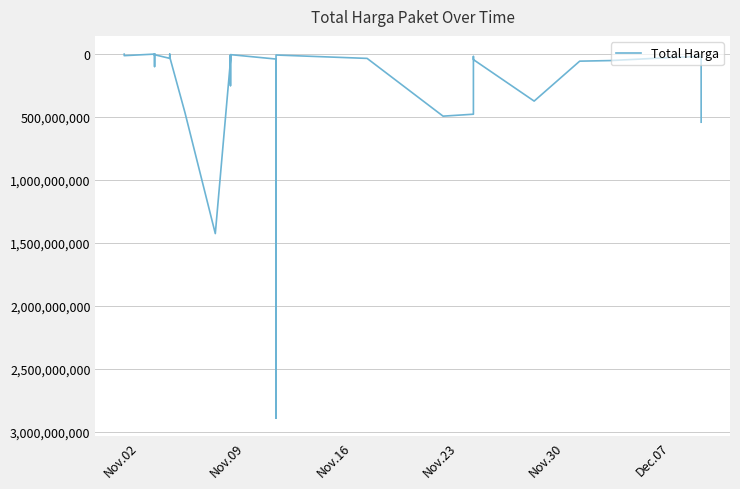

How many points are lower than both their immediate neighbors (excluding endpoints)?

10